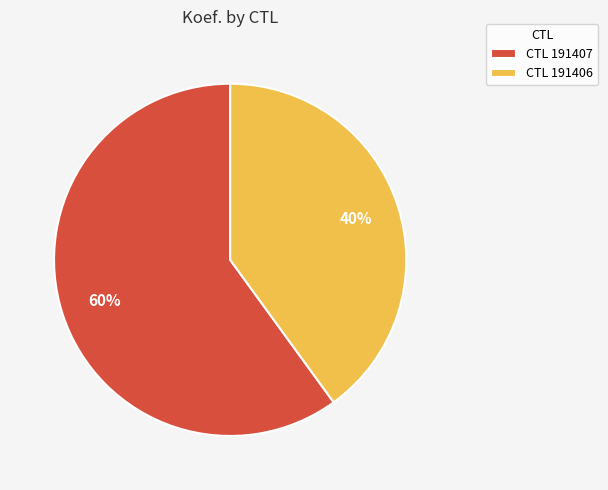

Combined, do CTL 191407 and CTL 191406 account for over 50%?

Yes